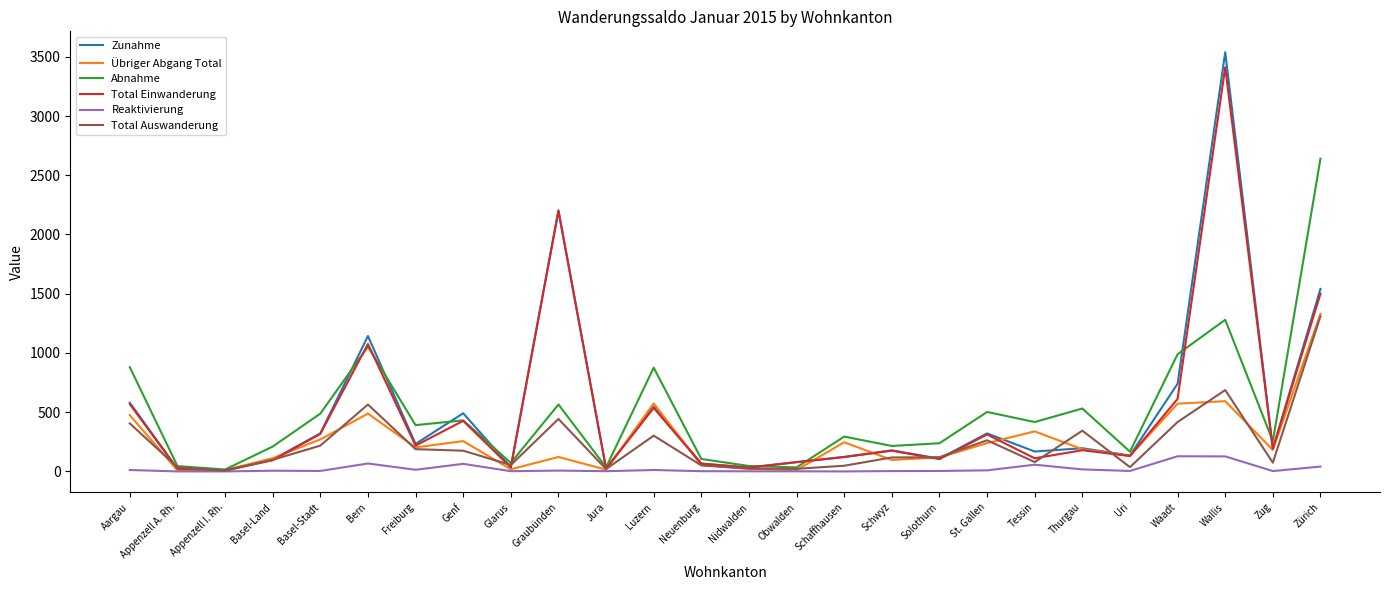

What is the maximum value for Reaktivierung?

128